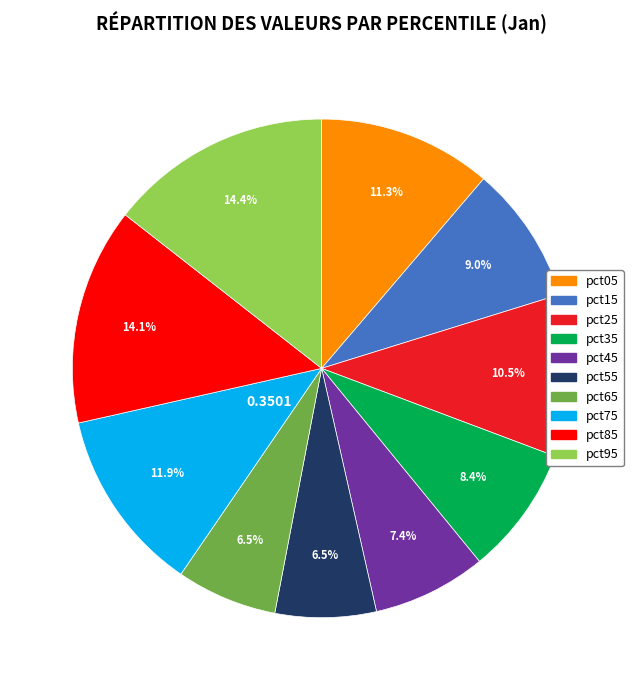

Is there a majority slice in this chart?

No